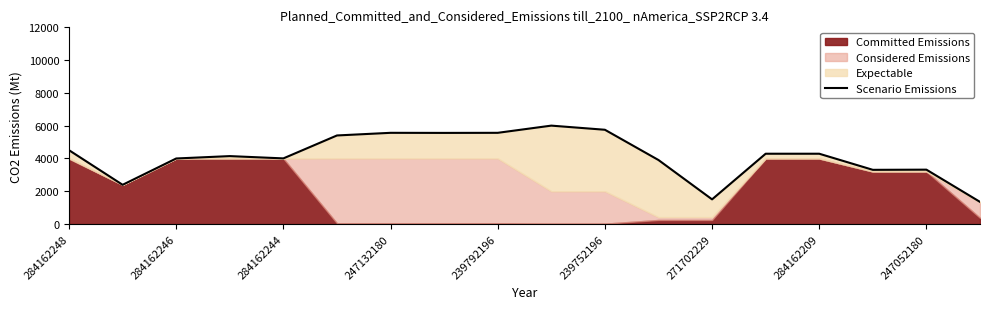

Rank the categories by value from lowest to highest.

17, 12, 284162246, 15, 16, 11, 284162244, 239792196, 247132180, 13, 14, 284162248, 239752196, 284162209, 271702229, 247052180, 10, 9